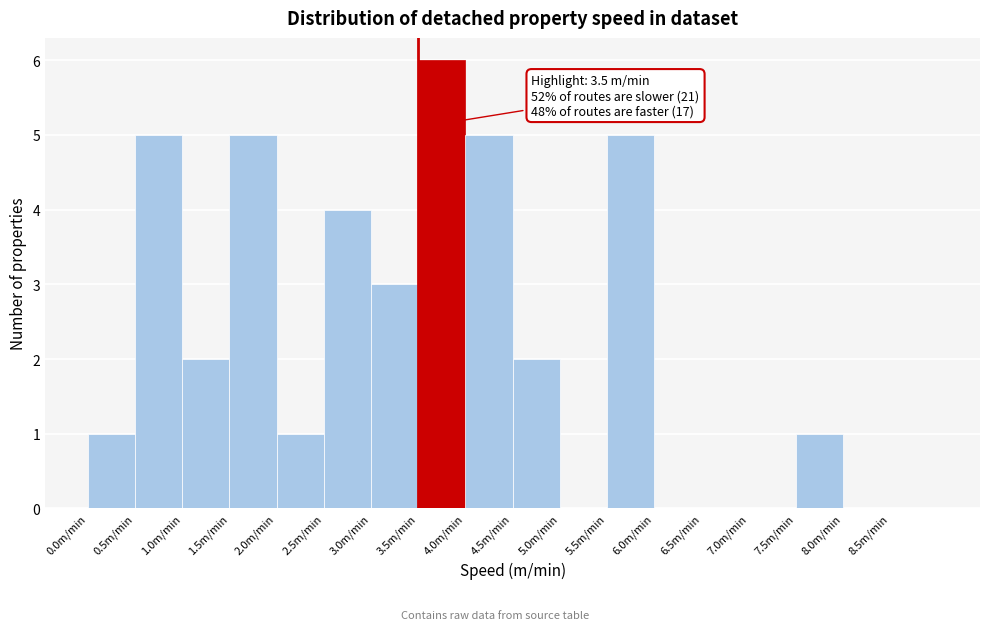

Over which range of the x-axis is the bar tallest?

3.5 to 4.0